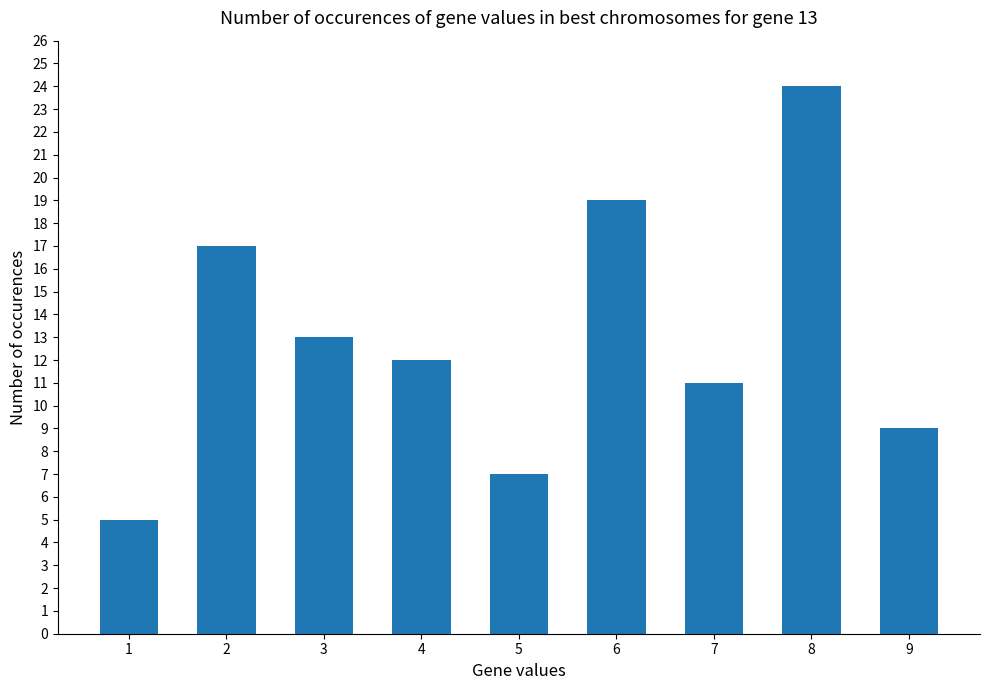

What is the greatest value displayed?

24